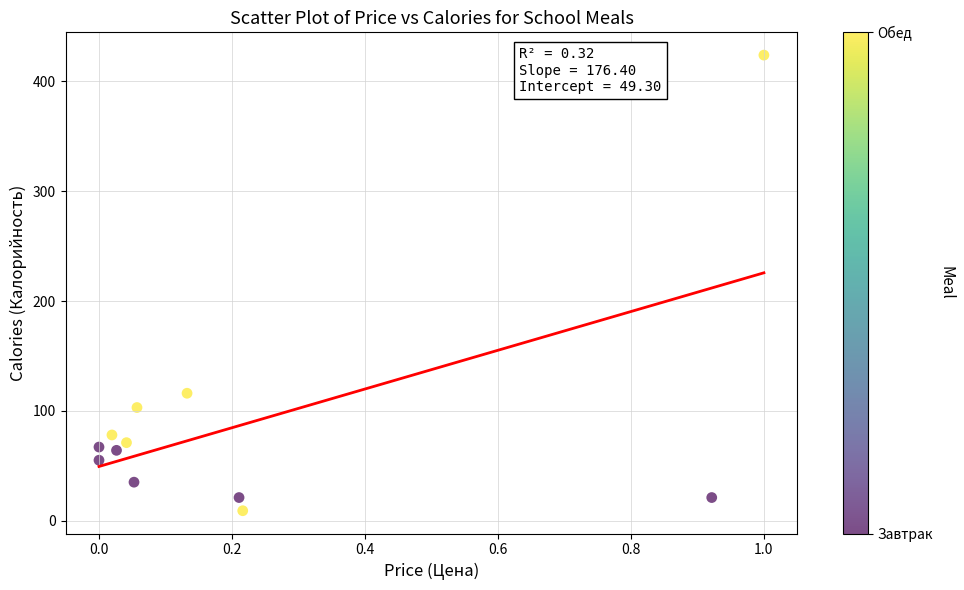

What is the average Y value?

89